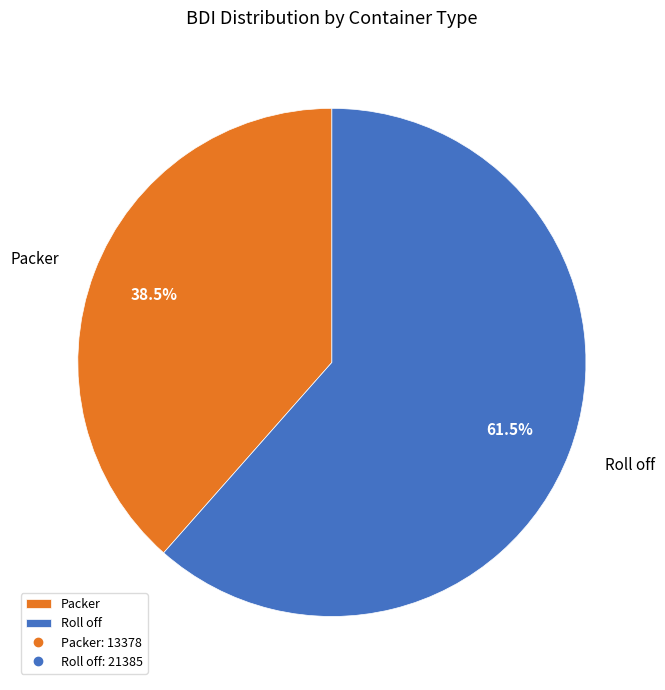

Rank the categories by value from highest to lowest.

Roll off, Packer